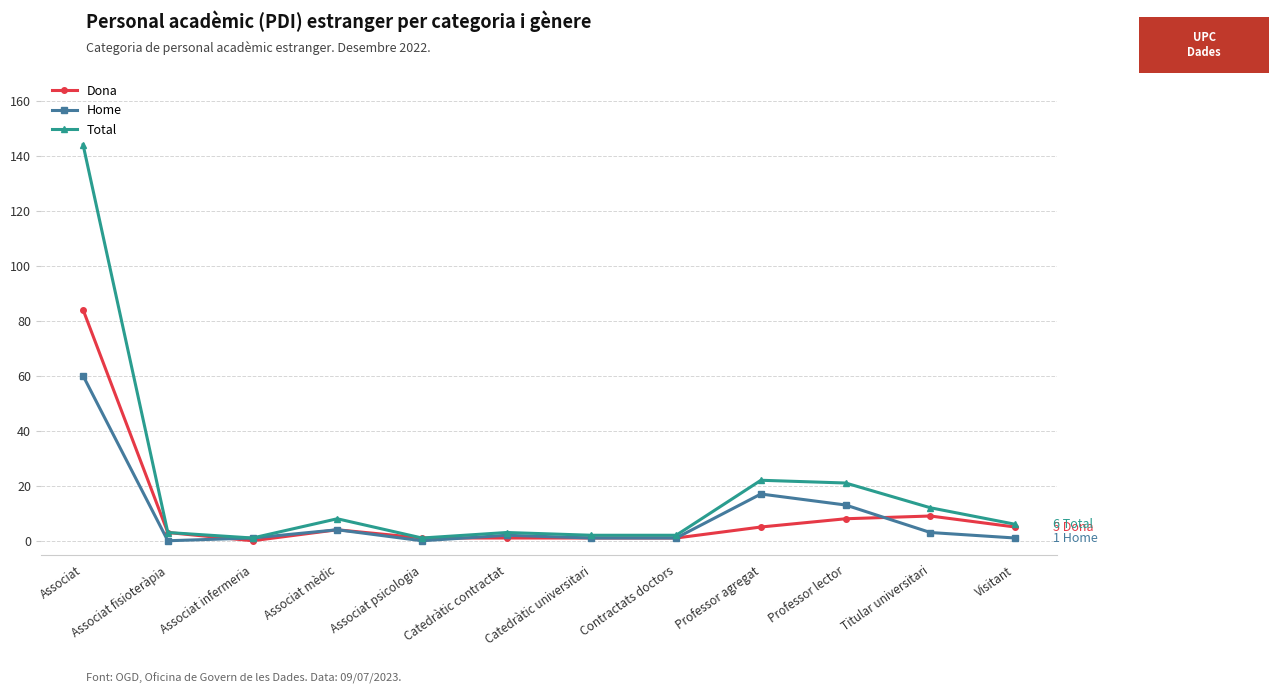

True or false: Dona has more than 1 points higher than both neighbors.

True